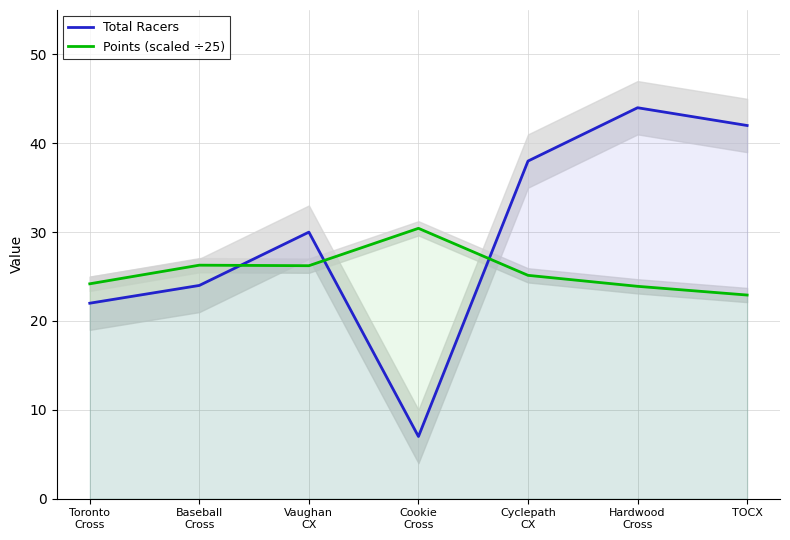

Where is Total Racers nearest to the value 25?

Baseball
Cross